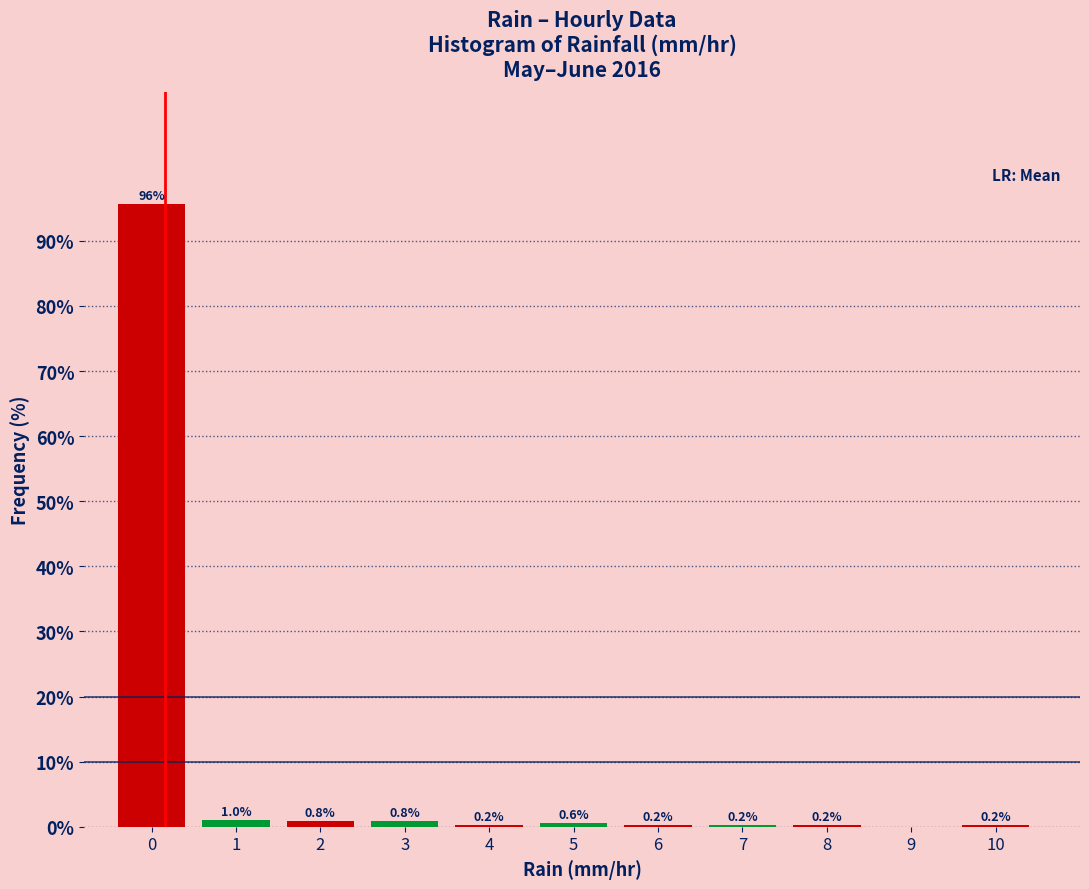

Over which range of the x-axis is the bar tallest?

-0.5 to 0.5